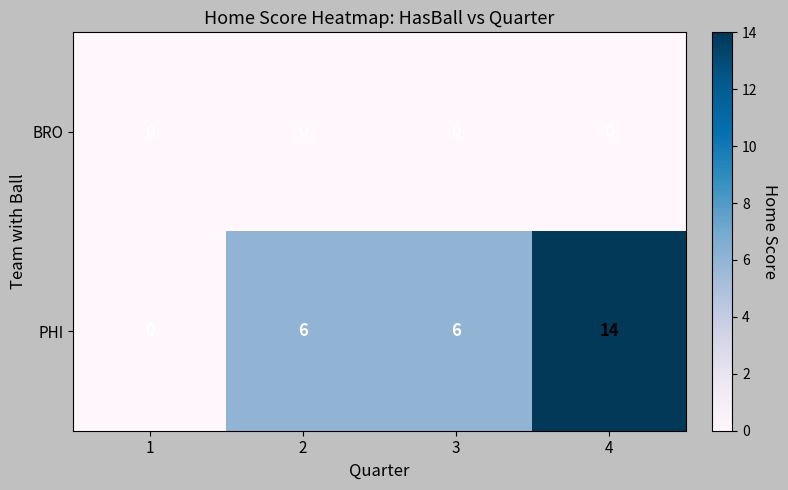

Is the value of BRO at 2 greater than the value of PHI at 3?

No